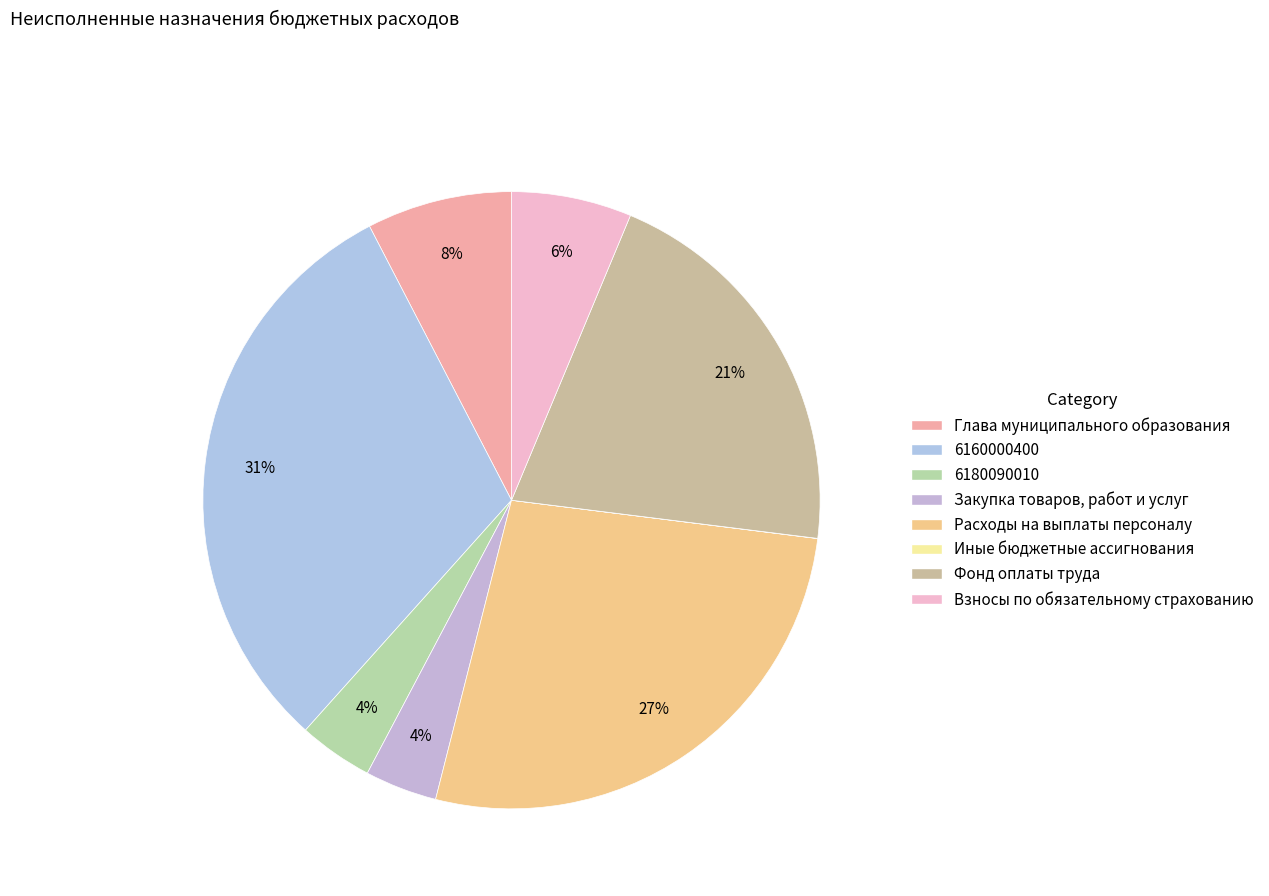

The Закупка товаров, работ и услуг slice represents 1% of the pie. True or false?

False